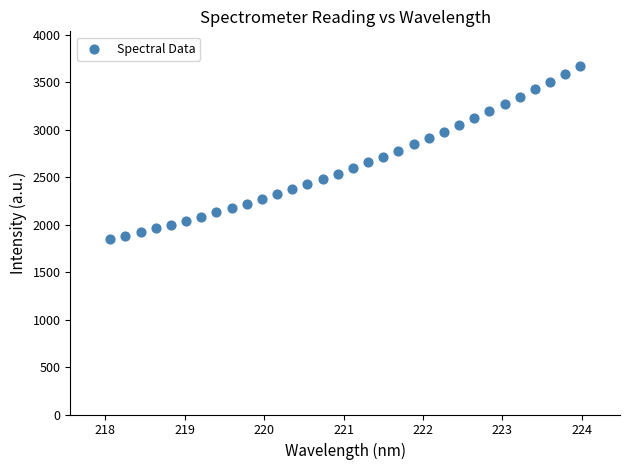

What is the range of Y values (max minus min)?

1824.0